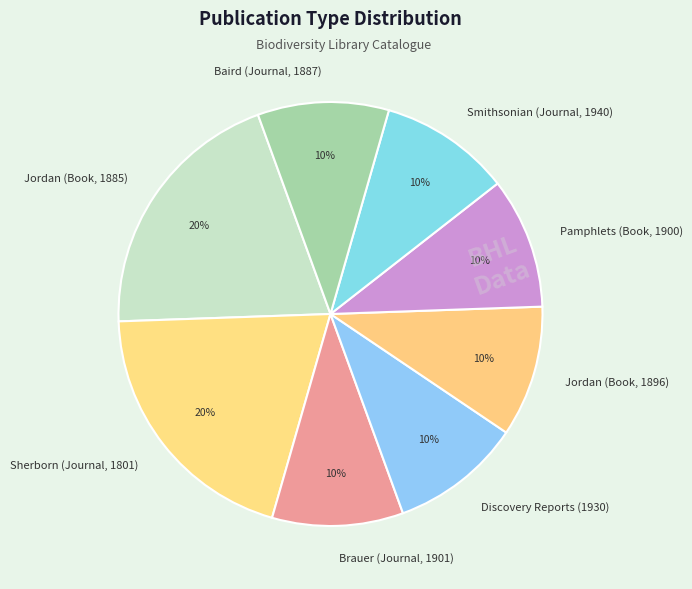

What percentage is the Brauer (Journal, 1901) slice, to the nearest percent?

10%